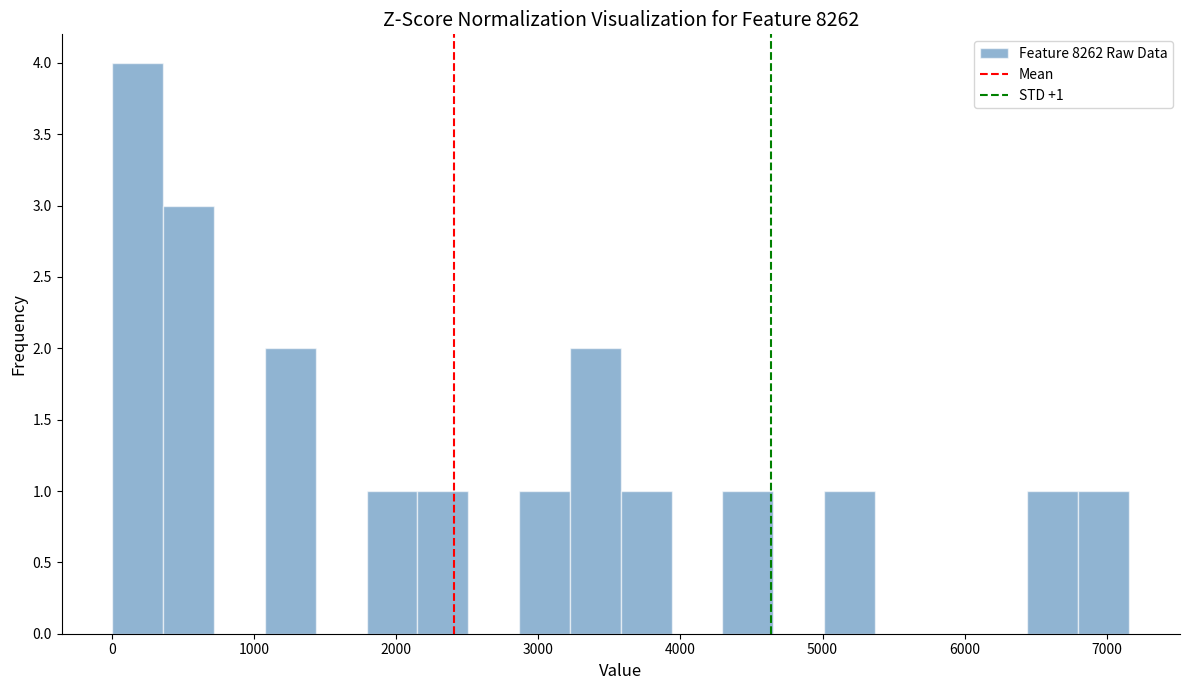

Around what value on the x-axis is the tallest bar? Give the approximate position of its centre, as read against the axis.

200